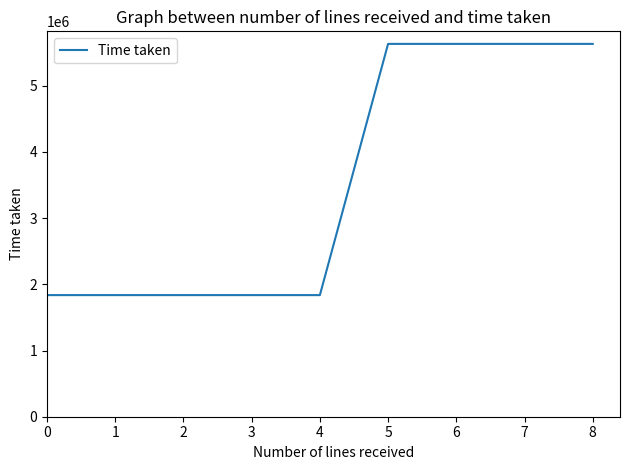

True or false: the data shows 1837601 at 4.

True